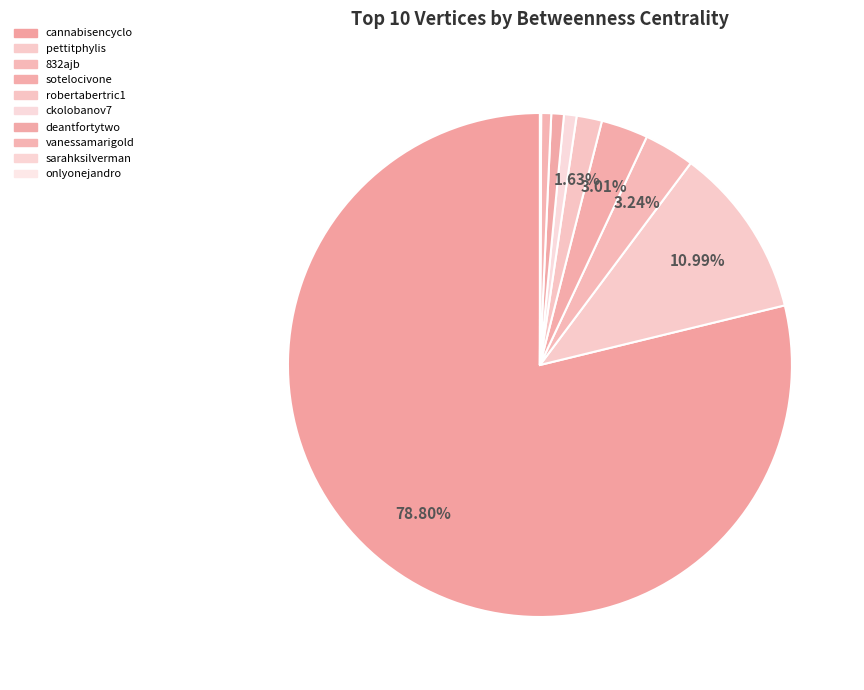

Do ckolobanov7 and vanessamarigold together represent more than half of the pie?

No